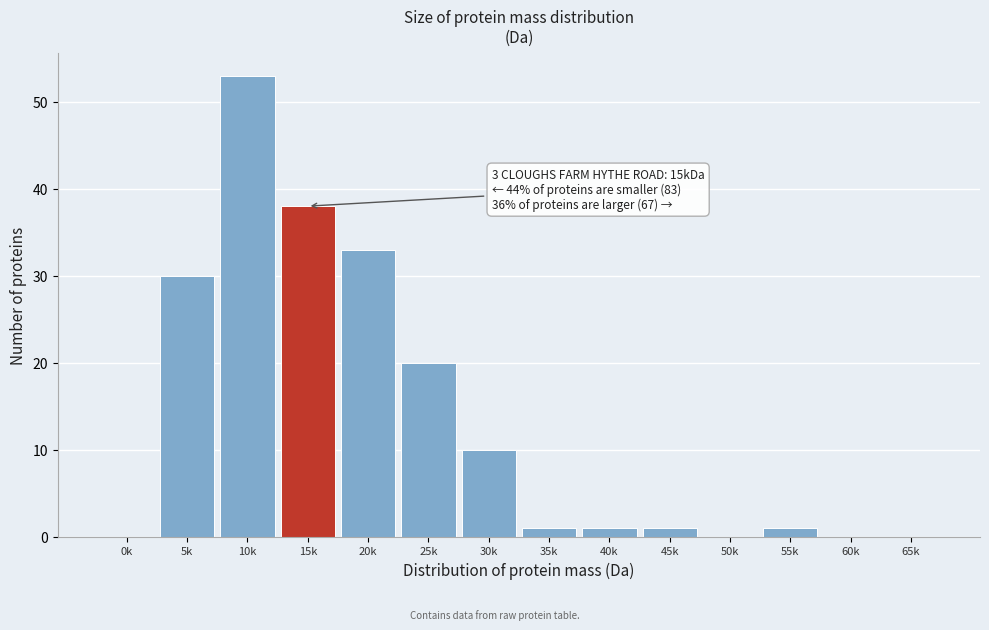

Reading left to right, what are all the values shown in this chart?

0k=0	5k=30	10k=53	15k=38	20k=33	25k=20	30k=10	35k=1	40k=1	45k=1	50k=0	55k=1	60k=0	65k=0